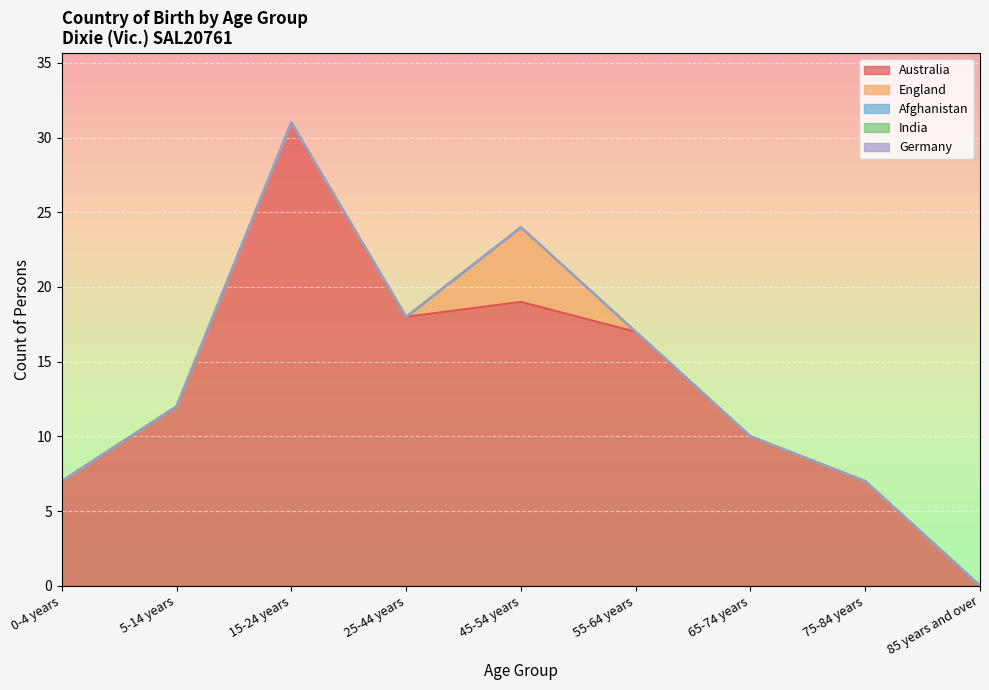

What is the spread (max minus min) of values at 45-54 years?

19